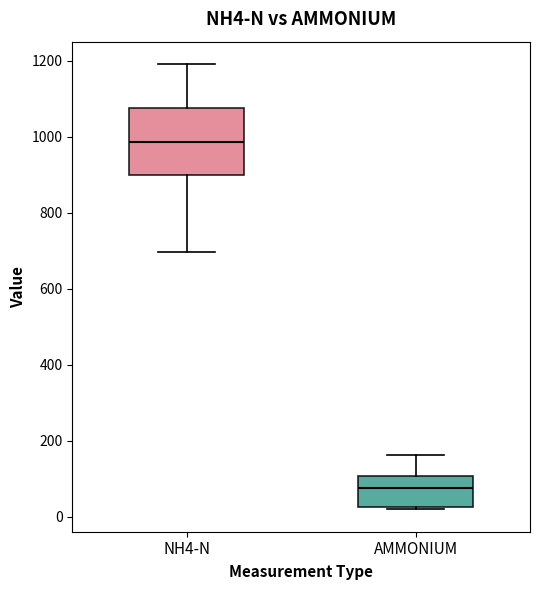

Which box's median line is the highest?

NH4-N